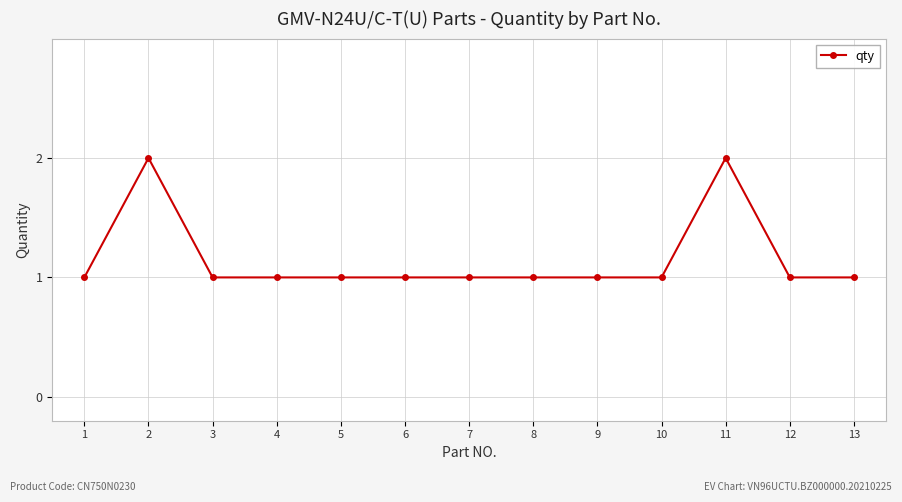

What is the minimum value shown in the chart?

1